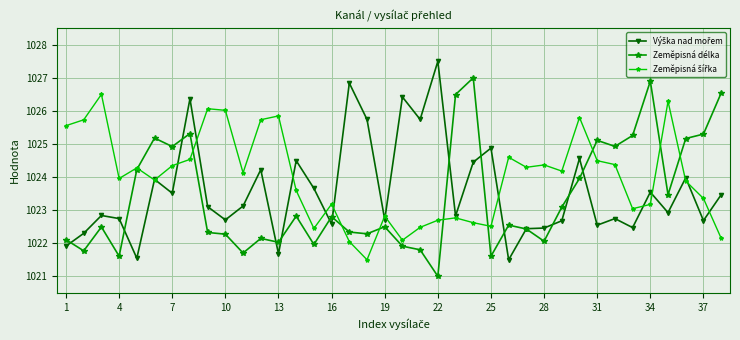

What is the minimum value shown in the chart?

1021.0